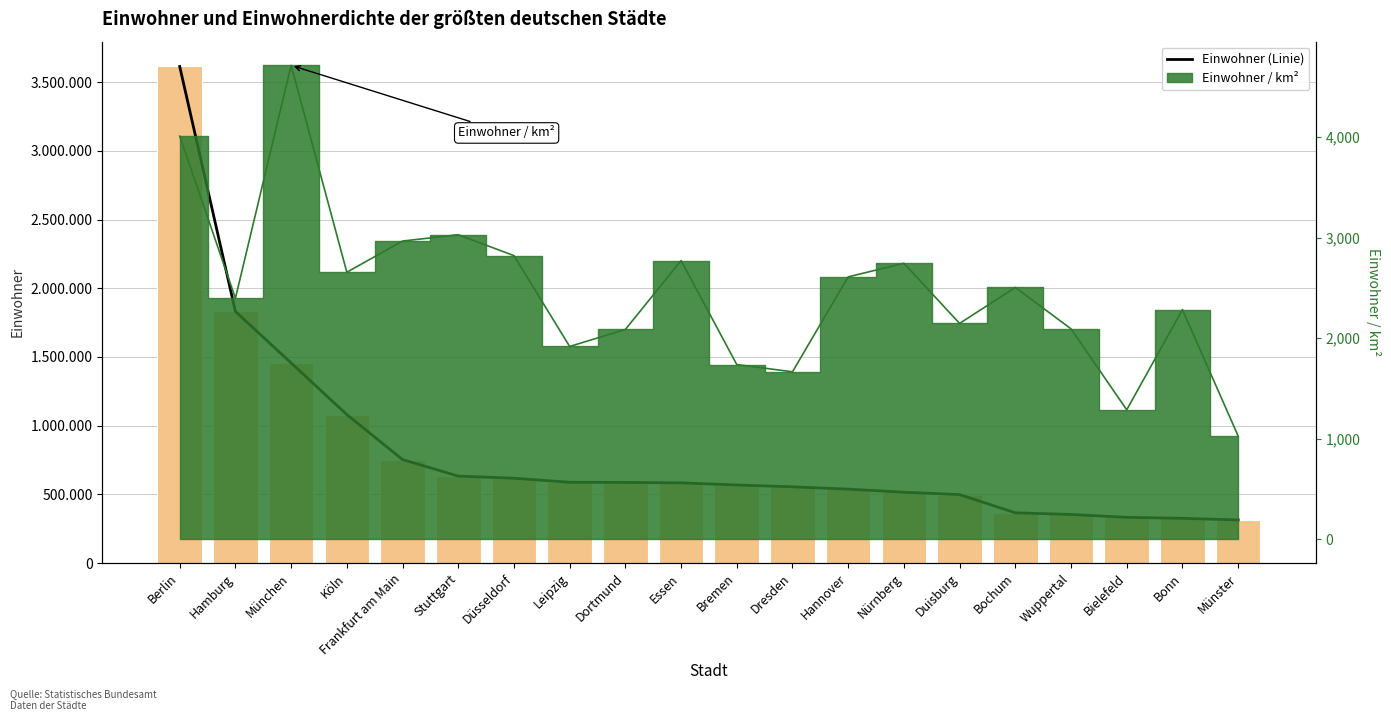

What is the label of the 11th bar from the right?

Essen